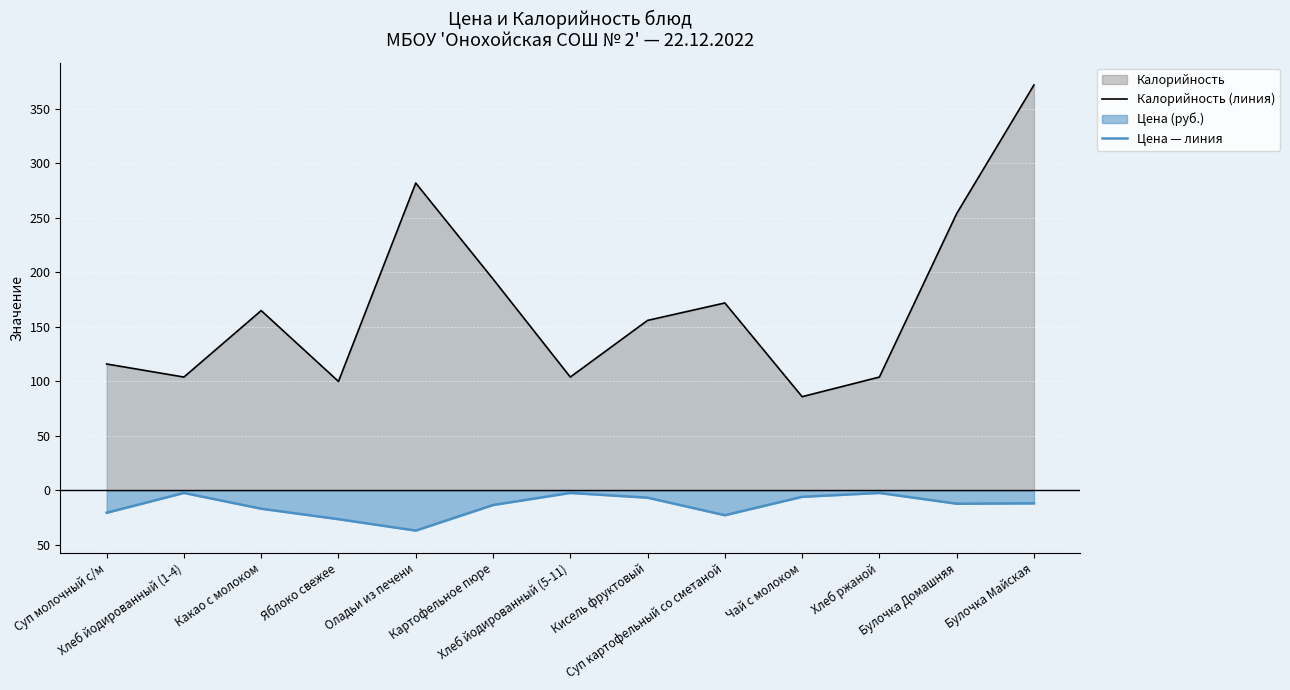

Is it true that Калорийность (линия) equals 243.1 at Кисель фруктовый?

False